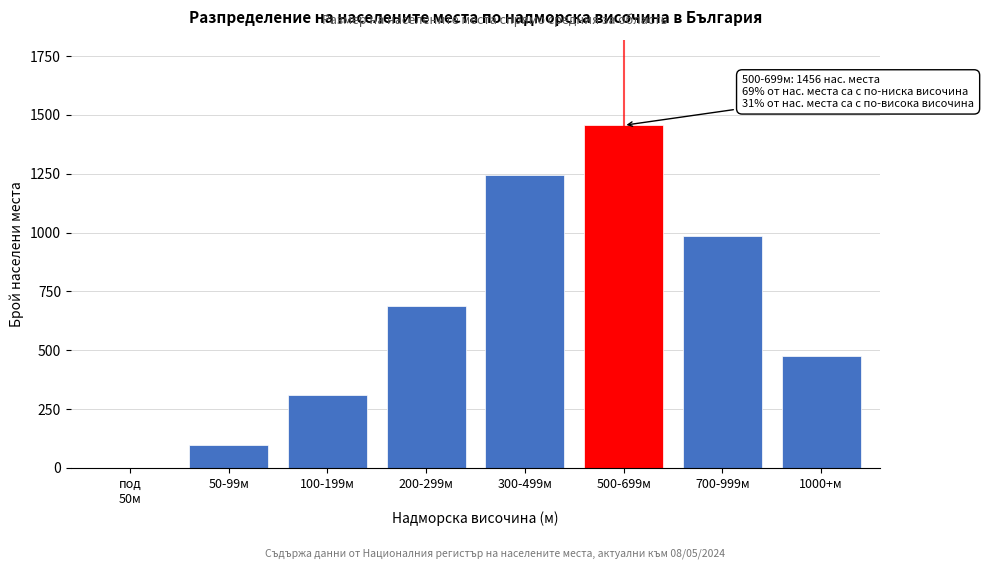

Which label corresponds to the largest value in the chart?

500-699м